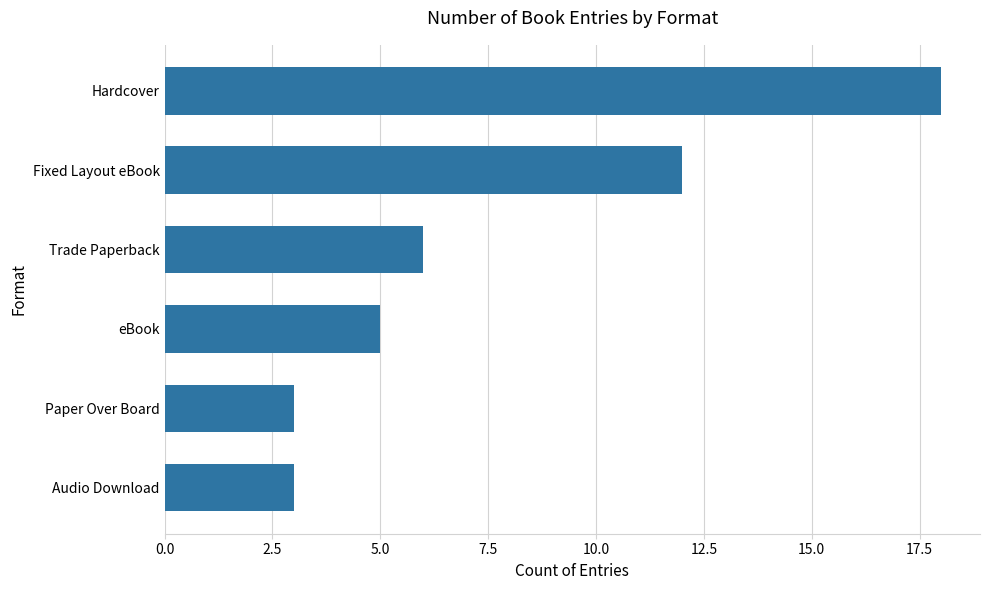

What is the smallest value displayed?

3